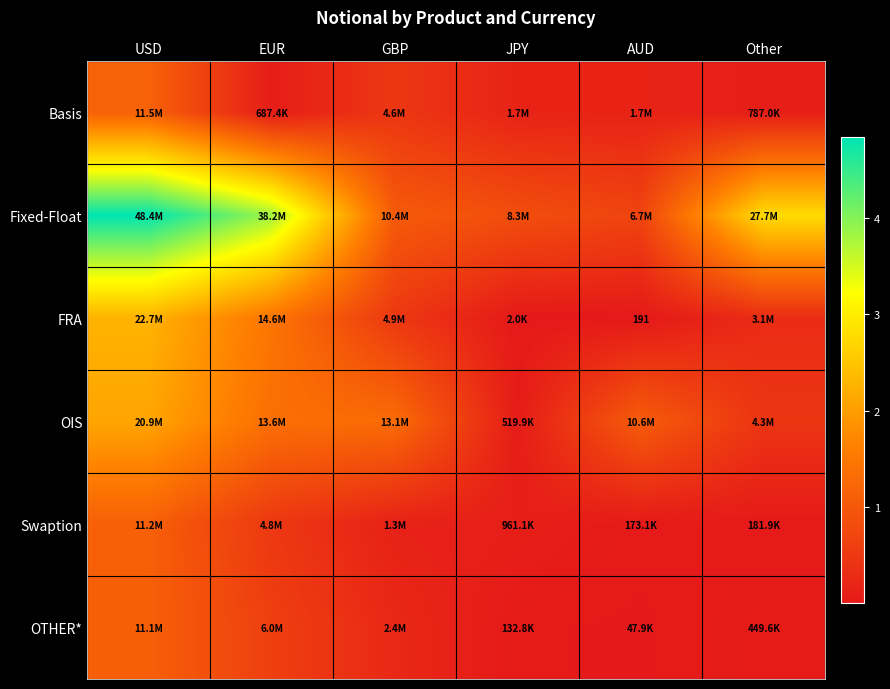

What is the sum of all Fixed-Float values?

139788354